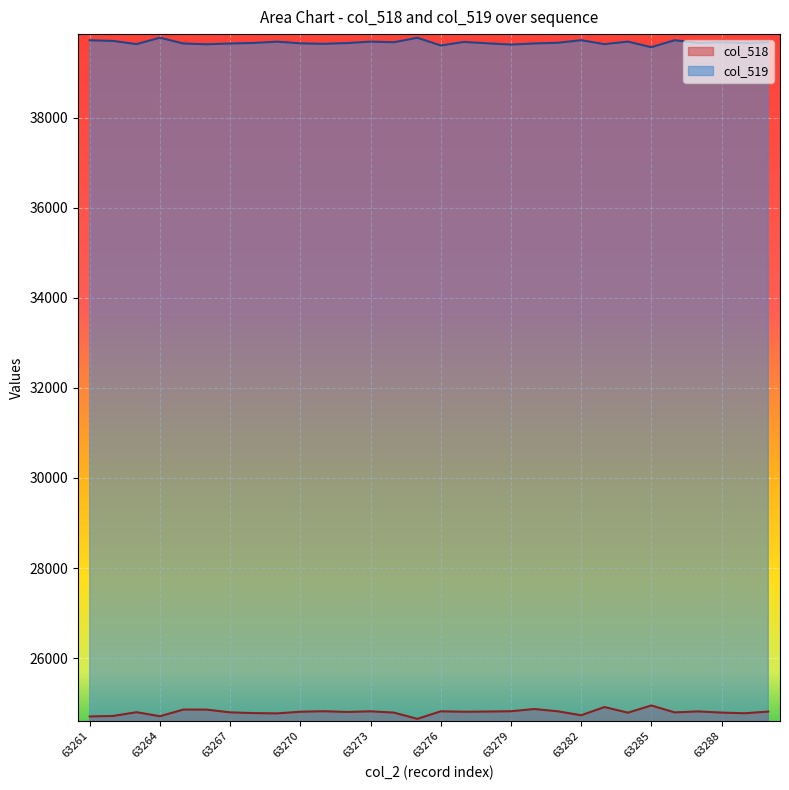

What are all the series names shown in the legend?

col_518, col_519